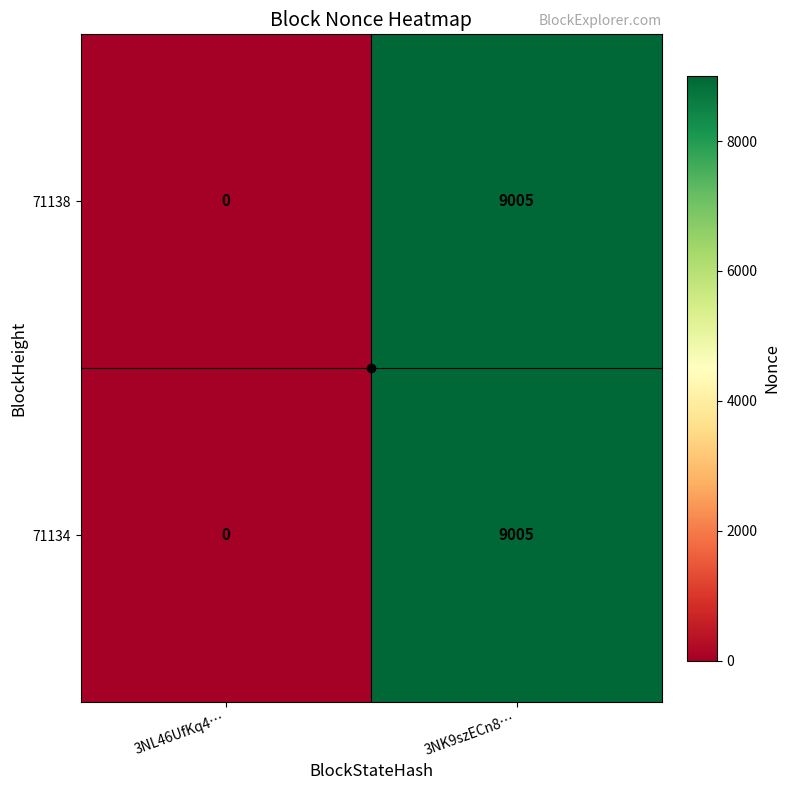

Where is 71138 nearest to the value 4502?

3NL46UfKq4…